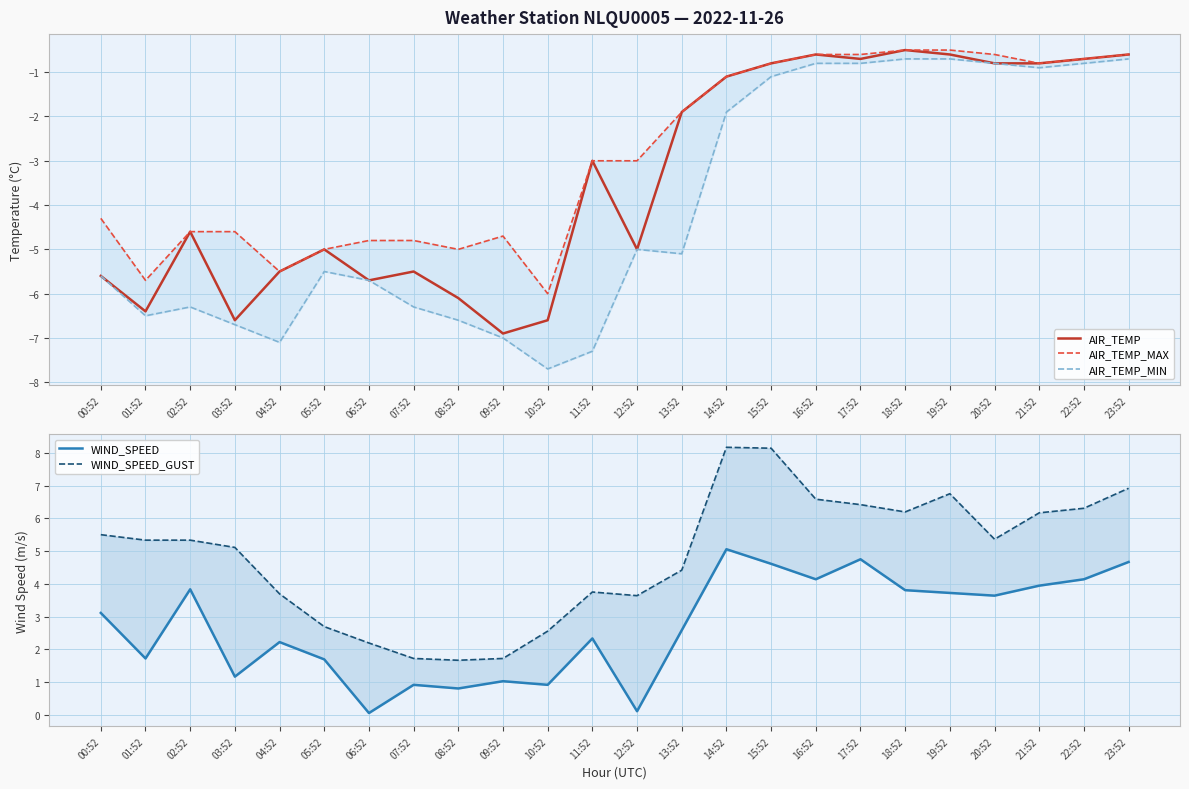

True or false: AIR_TEMP_MIN and WIND_SPEED intersect in this chart.

False